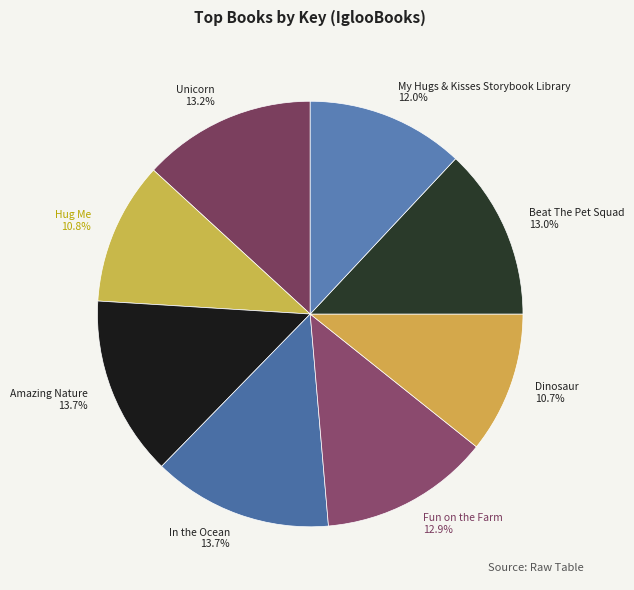

Approximately how many times larger is the value at Beat The Pet Squad compared to Dinosaur?

1.2